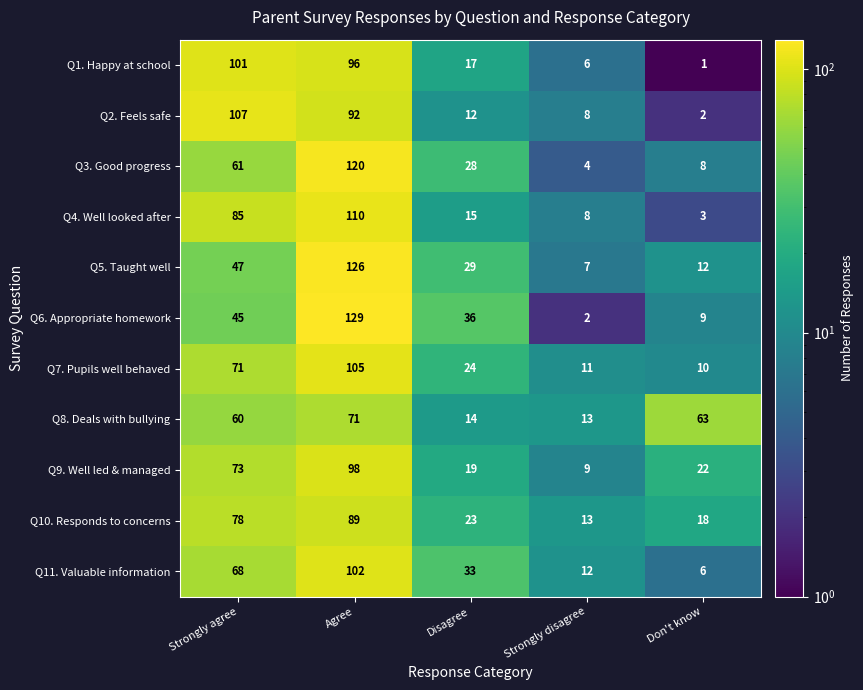

At which category is the sum across all series the highest?

Agree